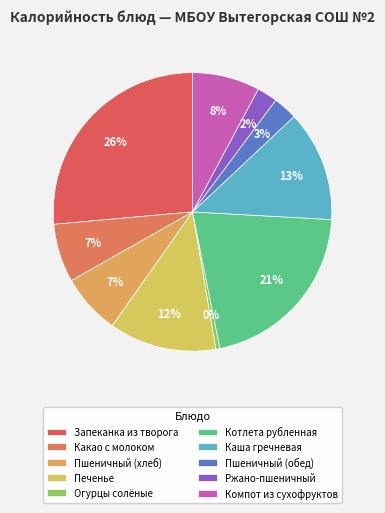

Count the number of slices in the pie.

10